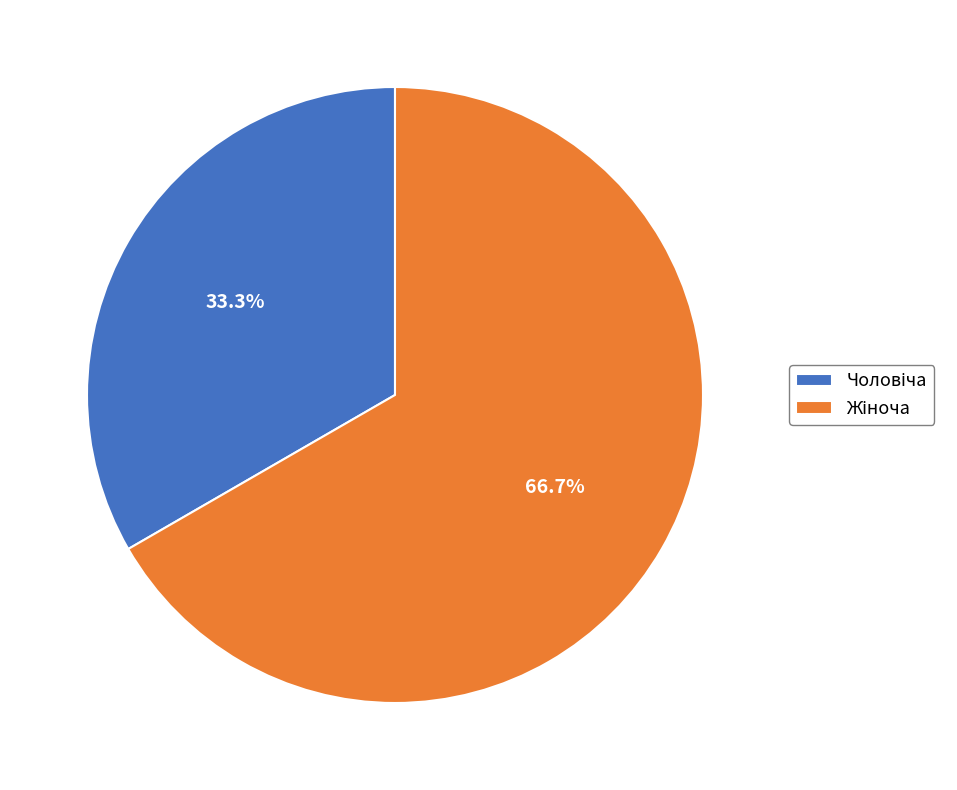

Is there any slice that represents more than half of the pie?

Yes